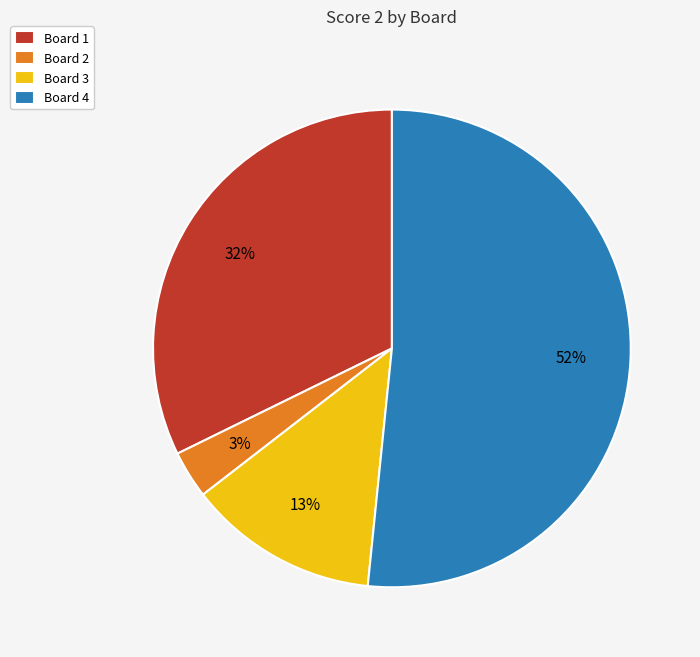

Which category has the biggest portion of the pie?

Board 4